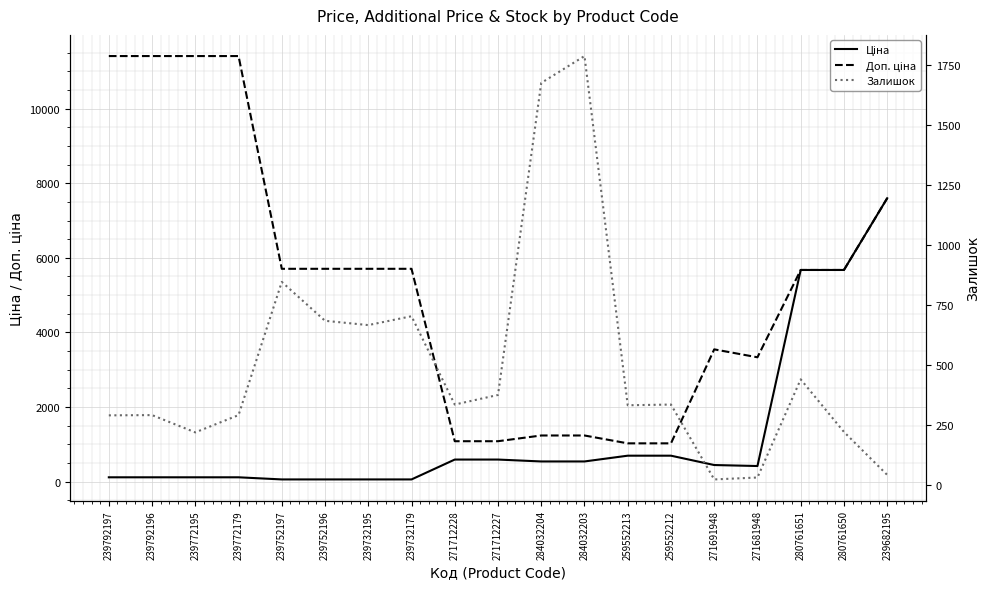

What is the average value of the Доп. ціна series?

5313.9